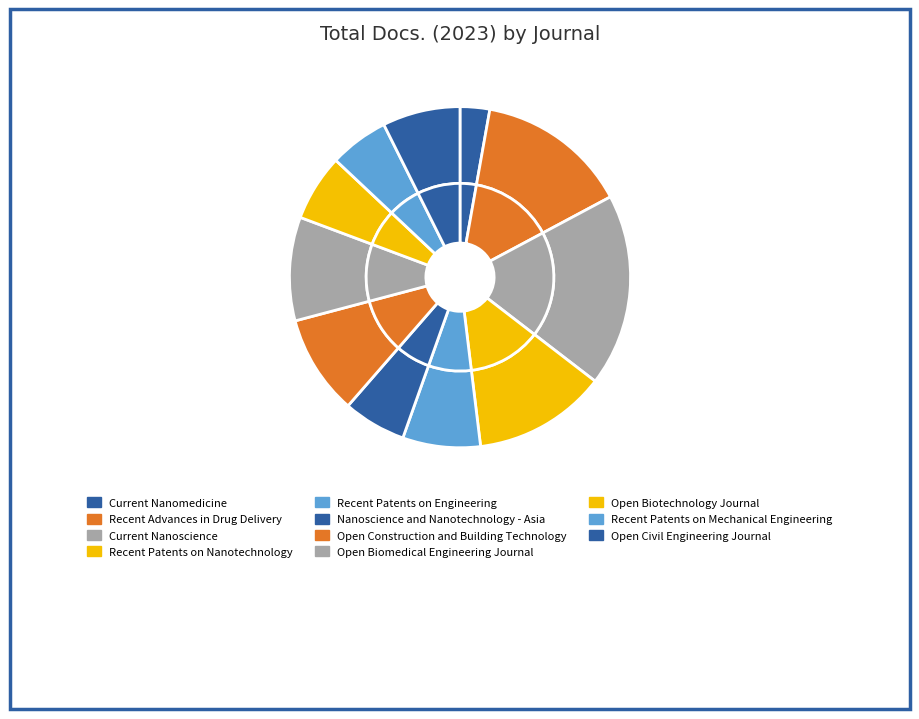

To the nearest percent, what portion does Open Construction and Building Technology represent?

9%